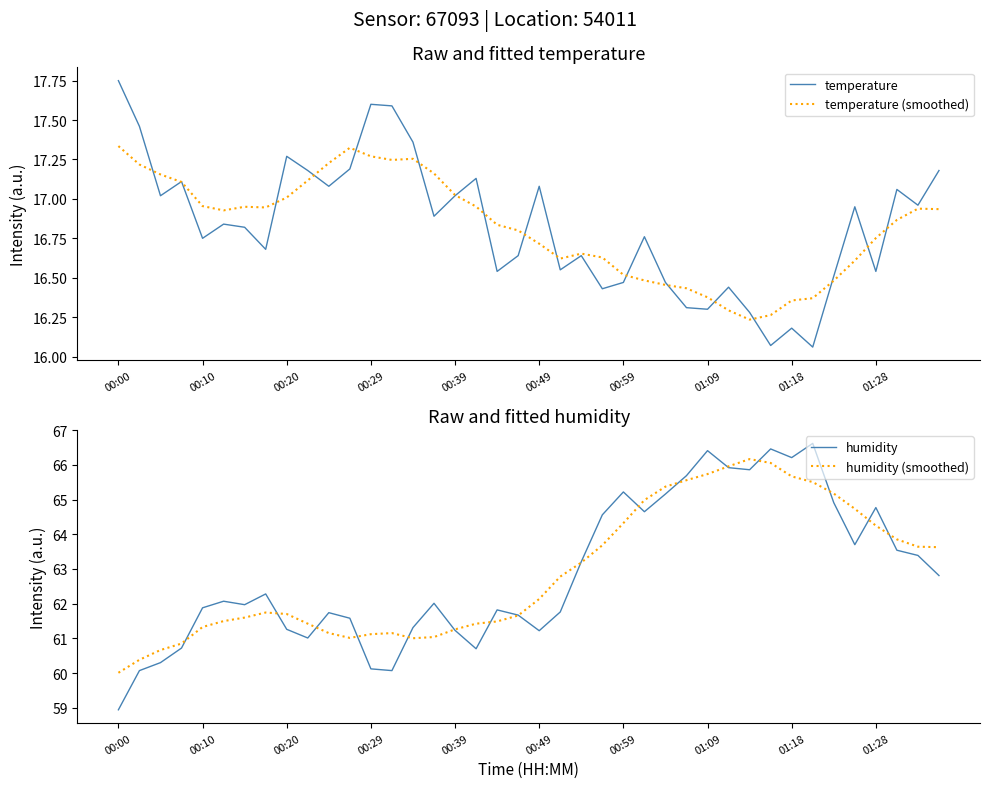

After their last crossing, which series has the higher values: humidity (smoothed) or humidity?

humidity (smoothed)